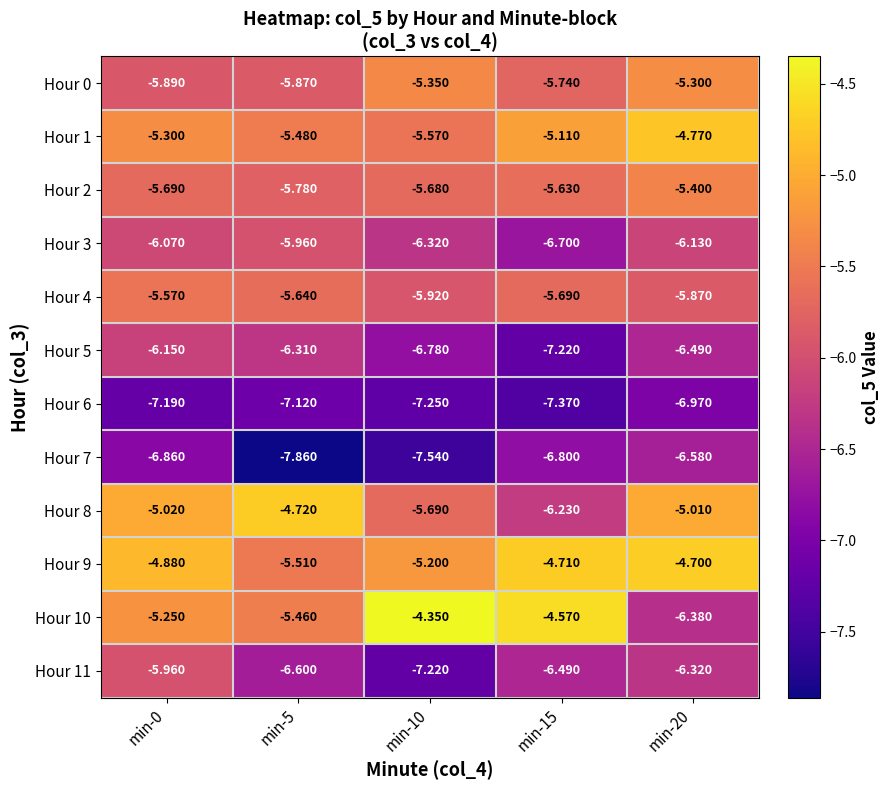

Count the number of categories in the chart.

5